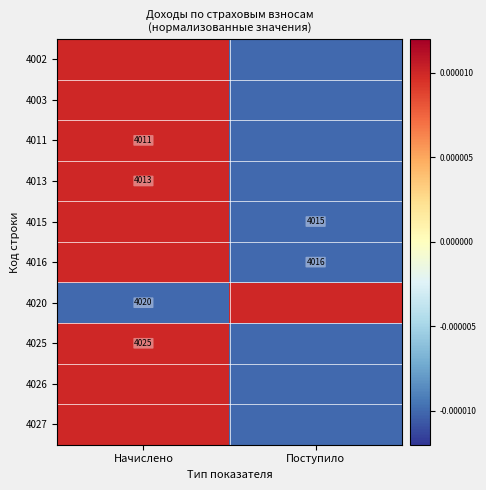

The 4015 series shows 4015.0 at Поступило. True or false?

True